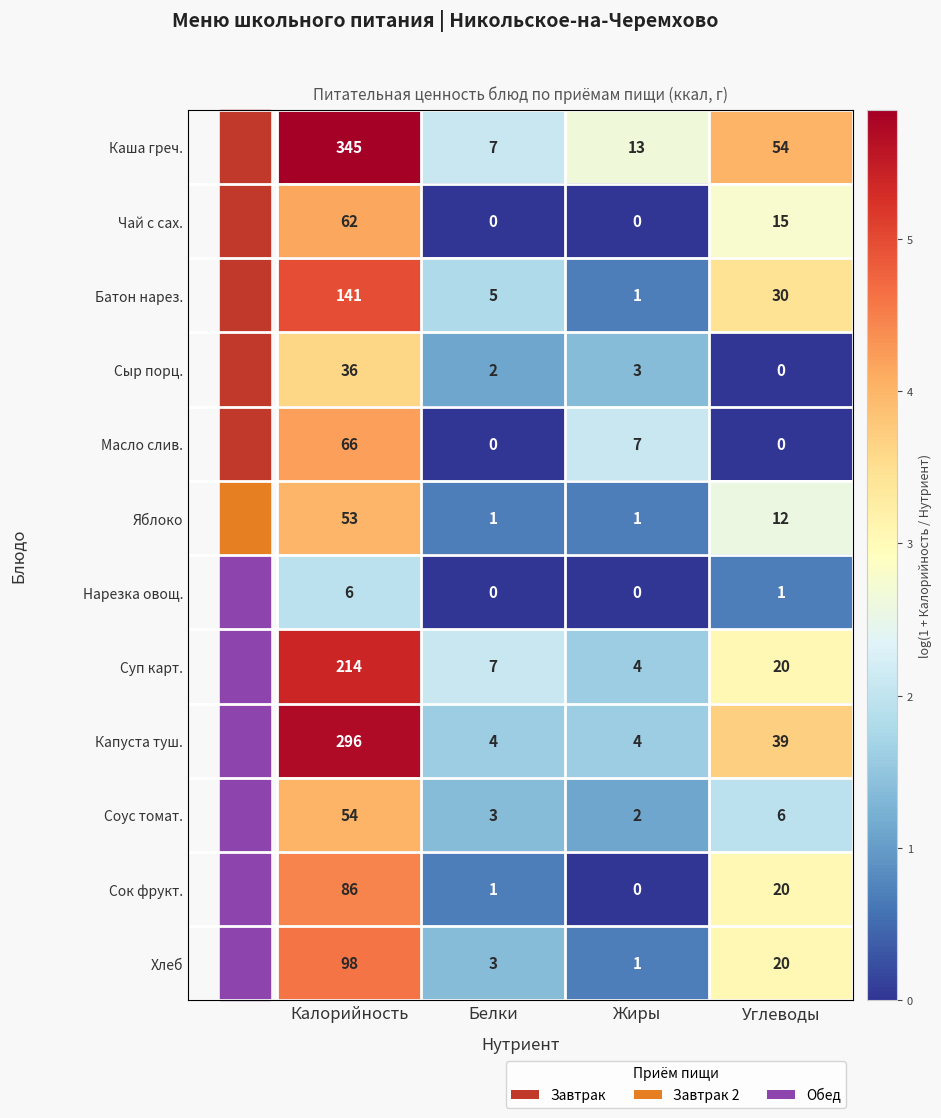

What is the difference between the Соус томат. values at Углеводы and Калорийность?

48